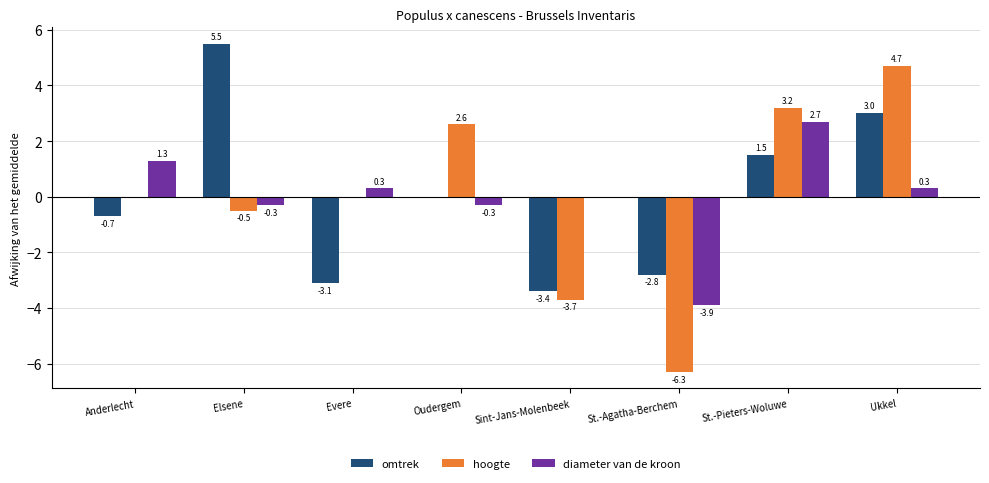

Which series changed the most between Sint-Jans-Molenbeek and Ukkel?

hoogte